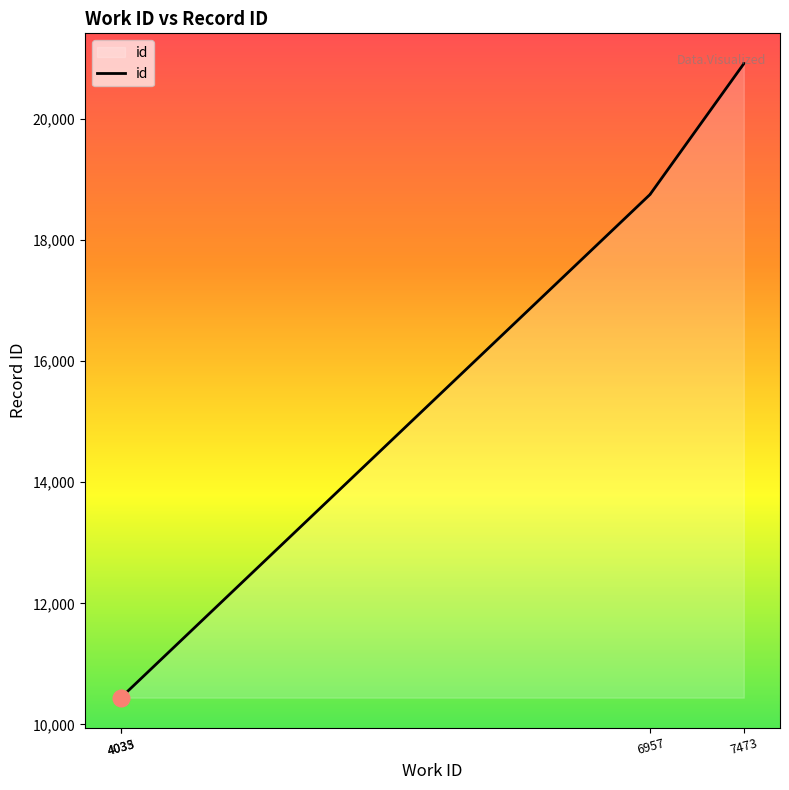

Does the chart display data point markers on the line(s)?

No